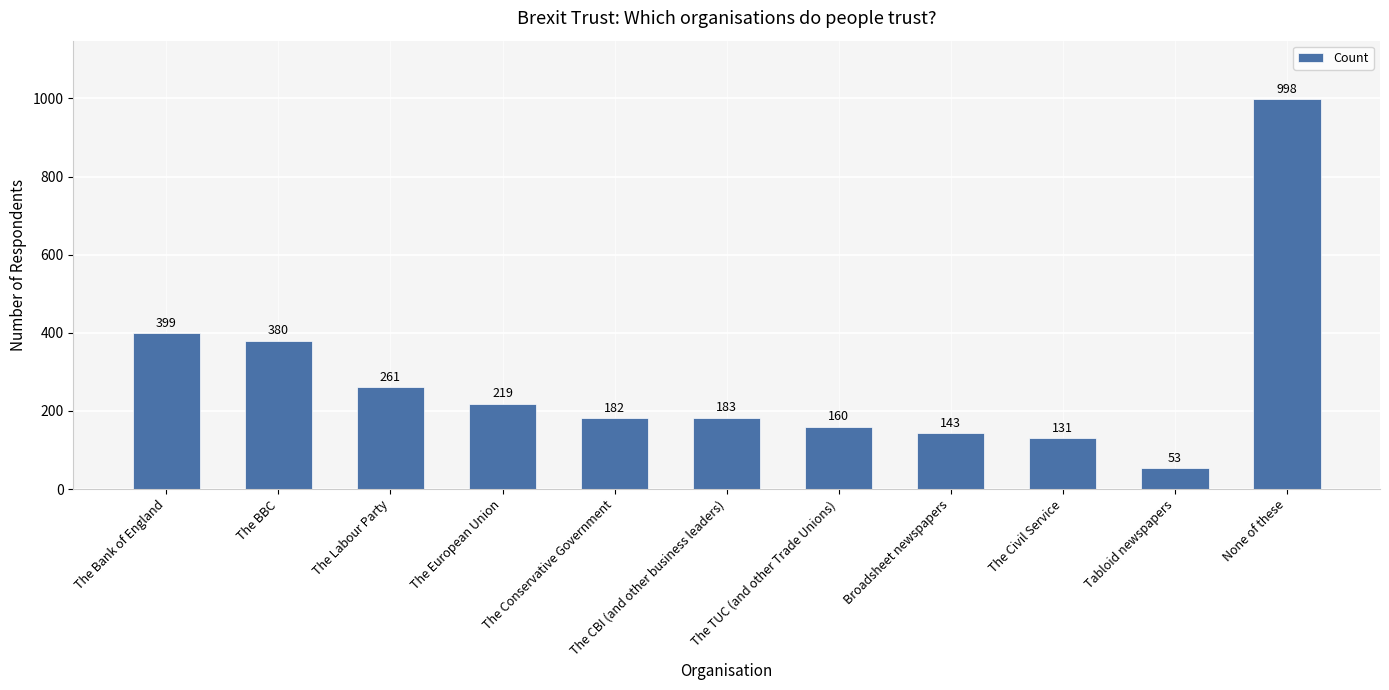

What is the average value?

283